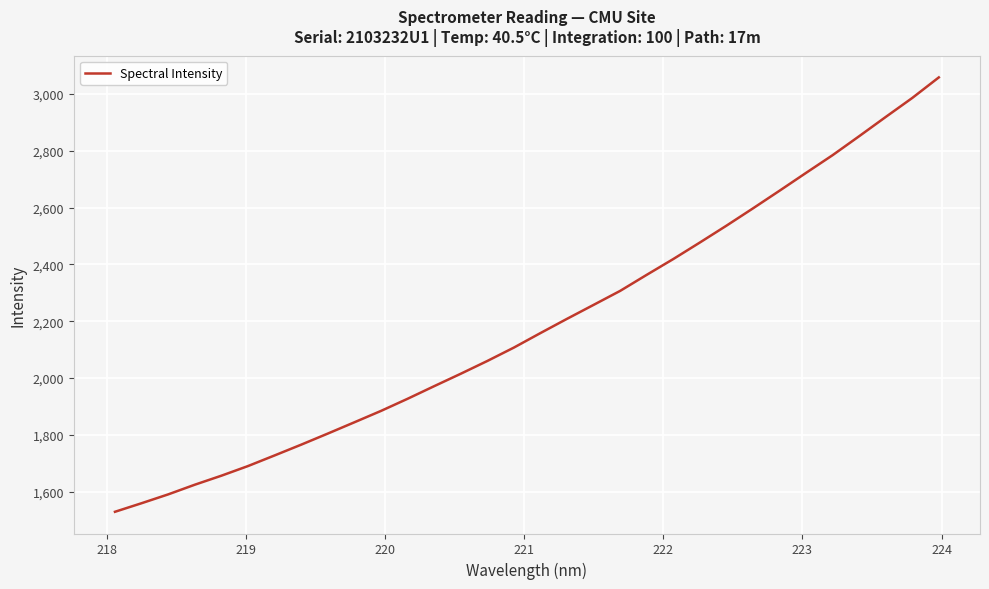

What is the minimum value shown in the chart?

1529.2